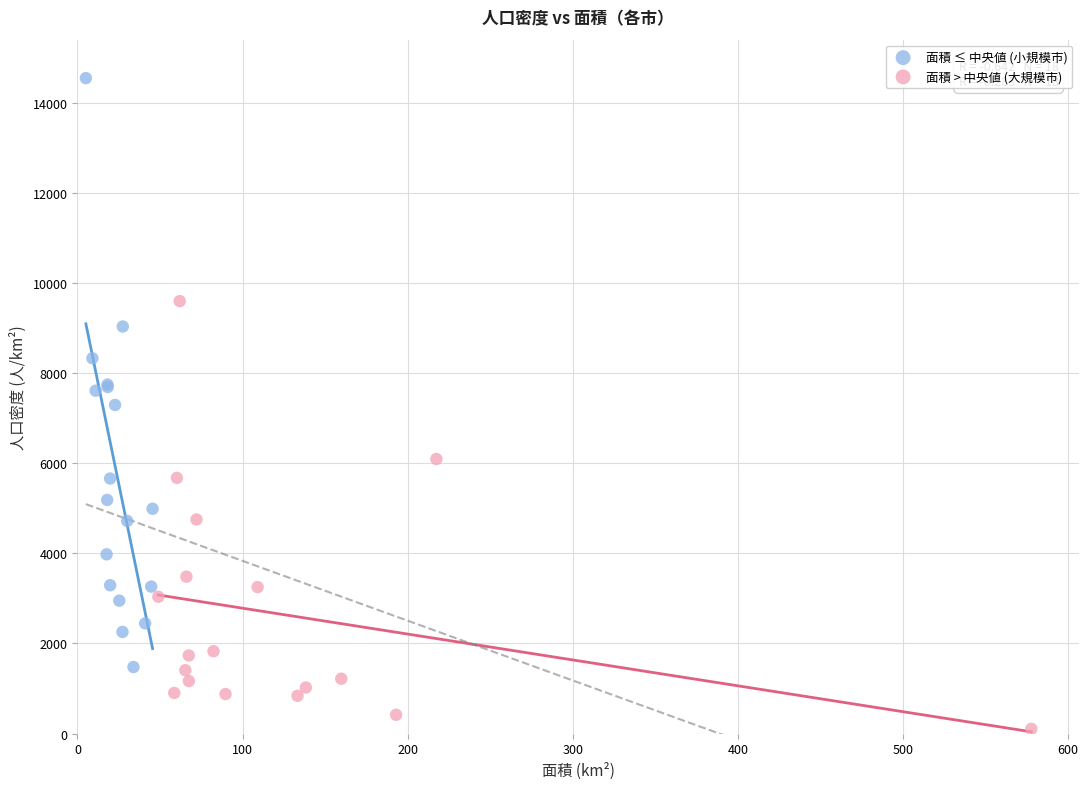

What are all the series names shown in the legend?

面積 ≤ 中央値 (小規模市), 面積 > 中央値 (大規模市)